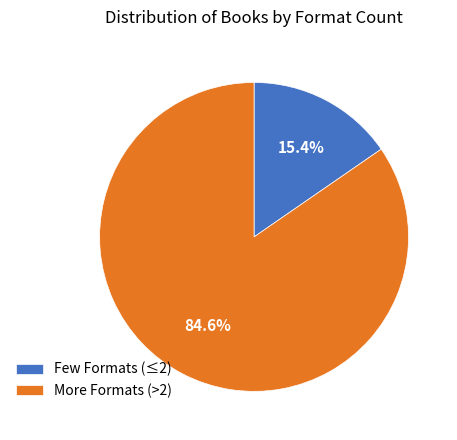

To the nearest percent, what is the difference between the largest and smallest slice percentages?

69%